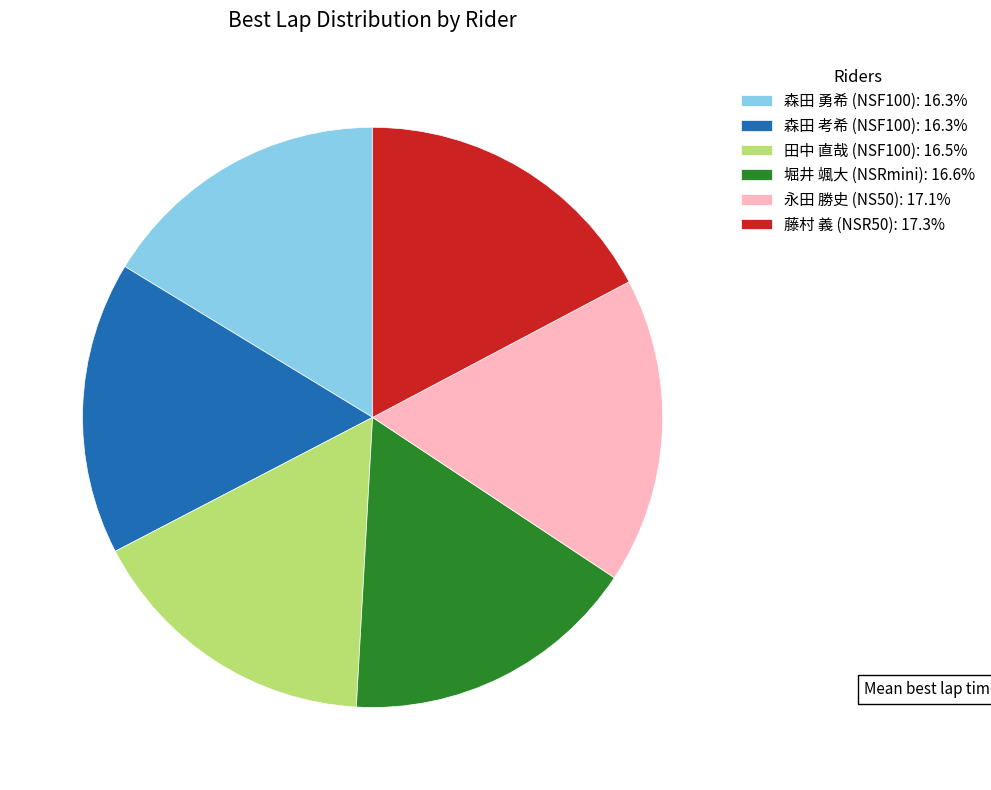

Is 堀井 颯大 (NSRmini): 16.6% the majority of the pie?

No